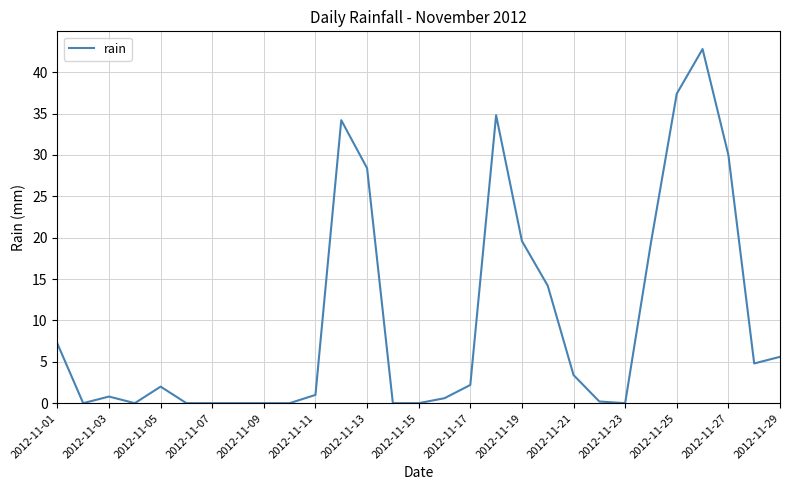

Count the number of data series in this chart.

1